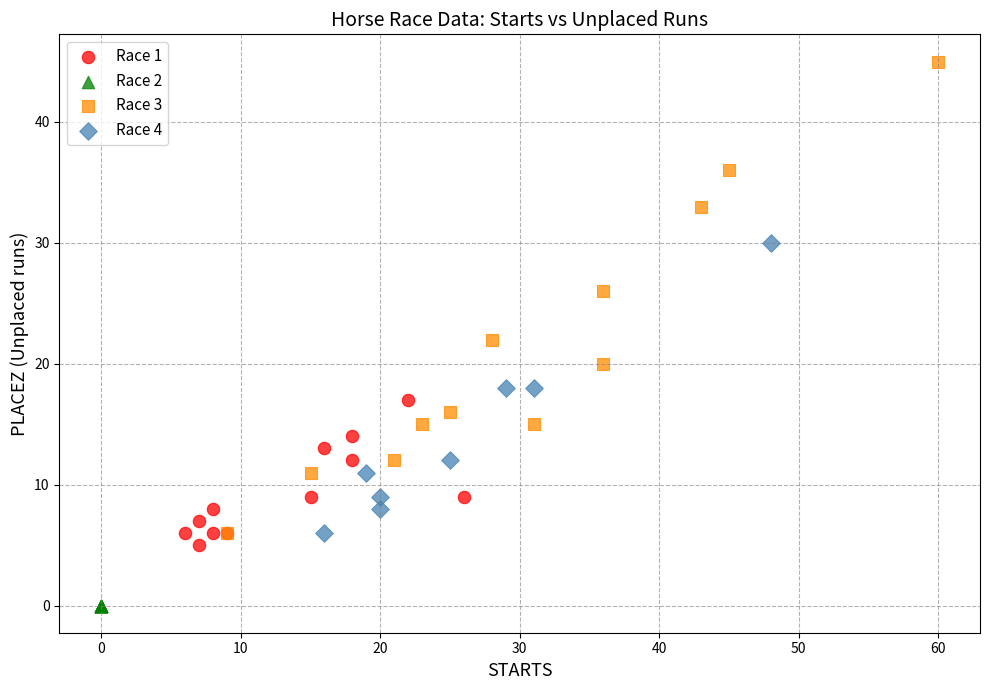

Which series contains the highest Y value?

Race 3